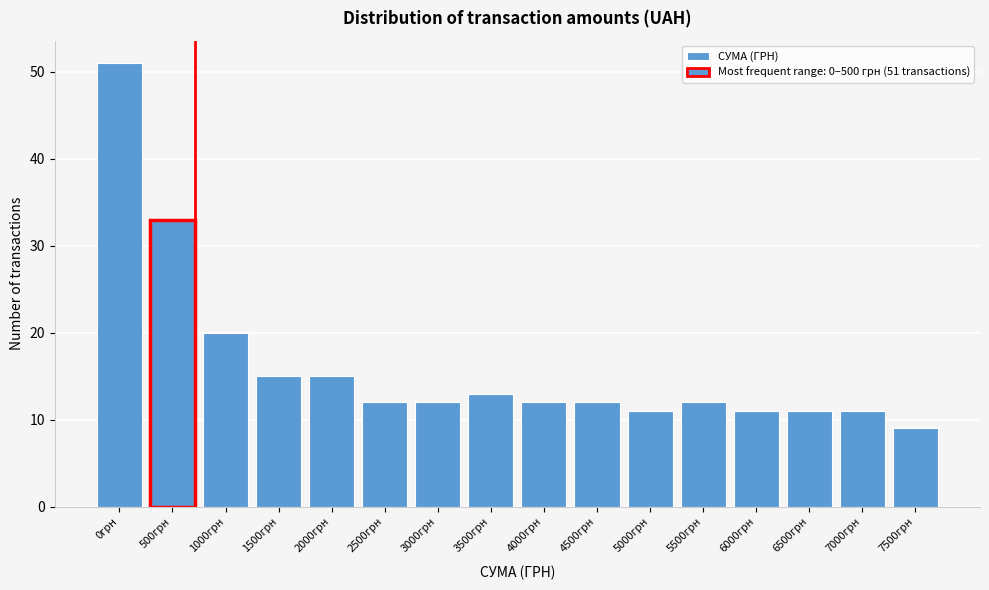

Reading left to right, extract all data points from this chart.

0грн=51	500грн=33	1000грн=20	1500грн=15	2000грн=15	2500грн=12	3000грн=12	3500грн=13	4000грн=12	4500грн=12	5000грн=11	5500грн=12	6000грн=11	6500грн=11	7000грн=11	7500грн=9